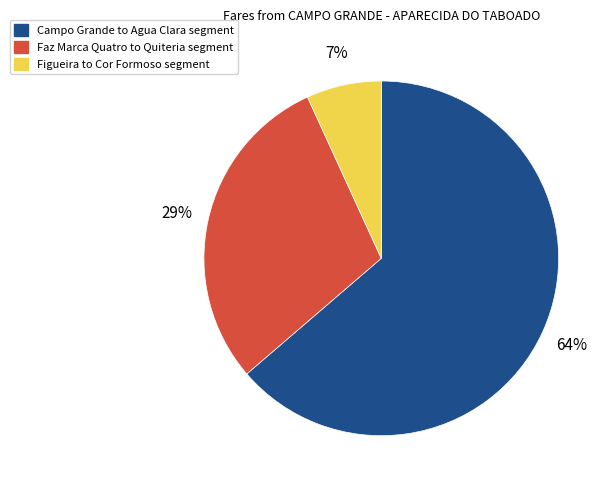

To the nearest percent, what is the average slice percentage?

33%